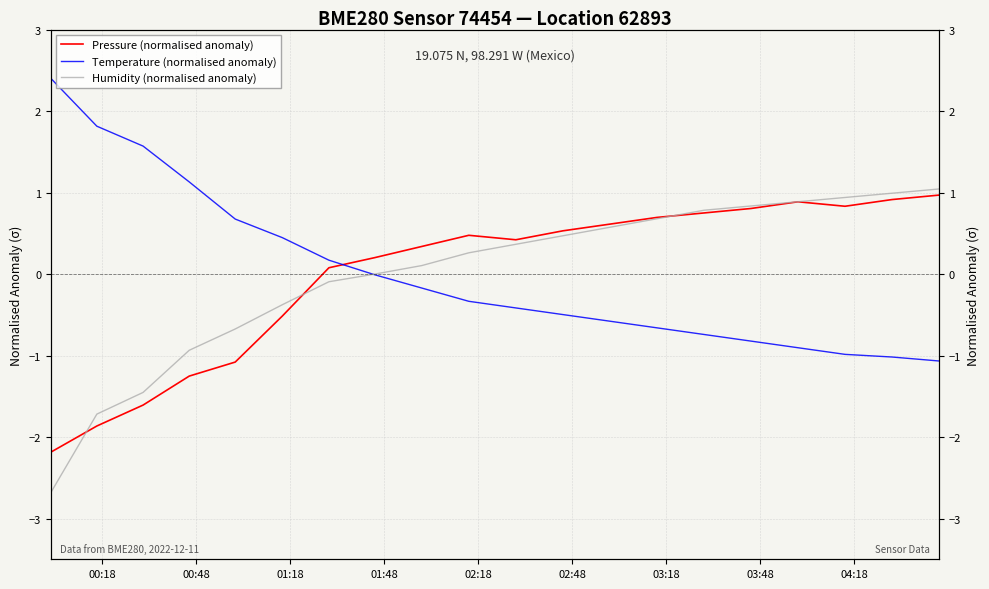

Reading left to right, extract all data points from this chart.

Pressure (normalised anomaly): -2.2	-1.9	-1.6	-1.3	-1.1	-0.5	0.1	0.2	0.3	0.5	0.4	0.5	0.6	0.7	0.7	0.8	0.9	0.8	0.9	1.0
Temperature (normalised anomaly): 2.4	1.8	1.6	1.1	0.7	0.4	0.2	-0.0	-0.2	-0.3	-0.4	-0.5	-0.6	-0.7	-0.7	-0.8	-0.9	-1.0	-1.0	-1.1
Humidity (normalised anomaly): -2.7	-1.7	-1.5	-0.9	-0.7	-0.4	-0.1	-0.0	0.1	0.3	0.4	0.5	0.6	0.7	0.8	0.8	0.9	0.9	1.0	1.0